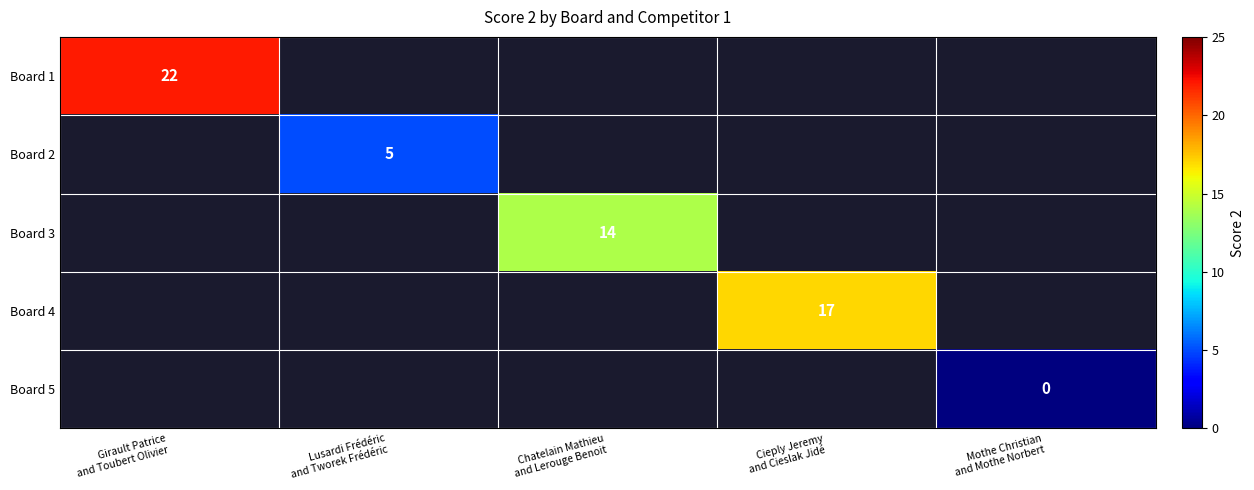

How many series are shown in this chart?

5